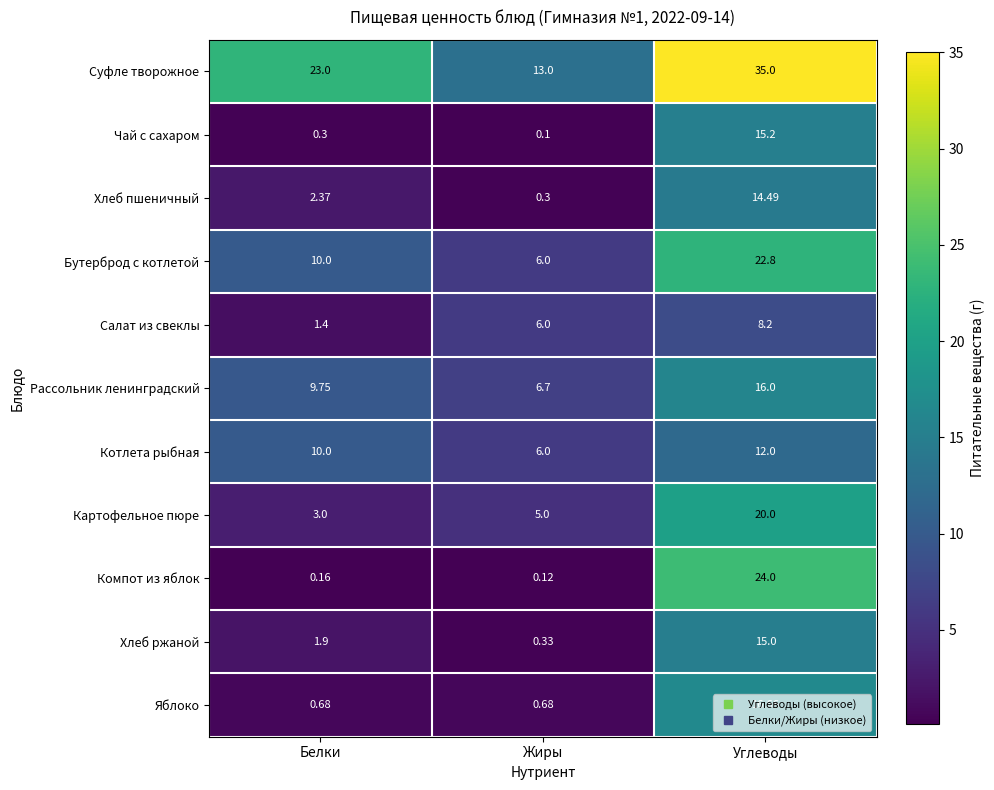

At which label does Хлеб пшеничный first exceed 2?

Белки